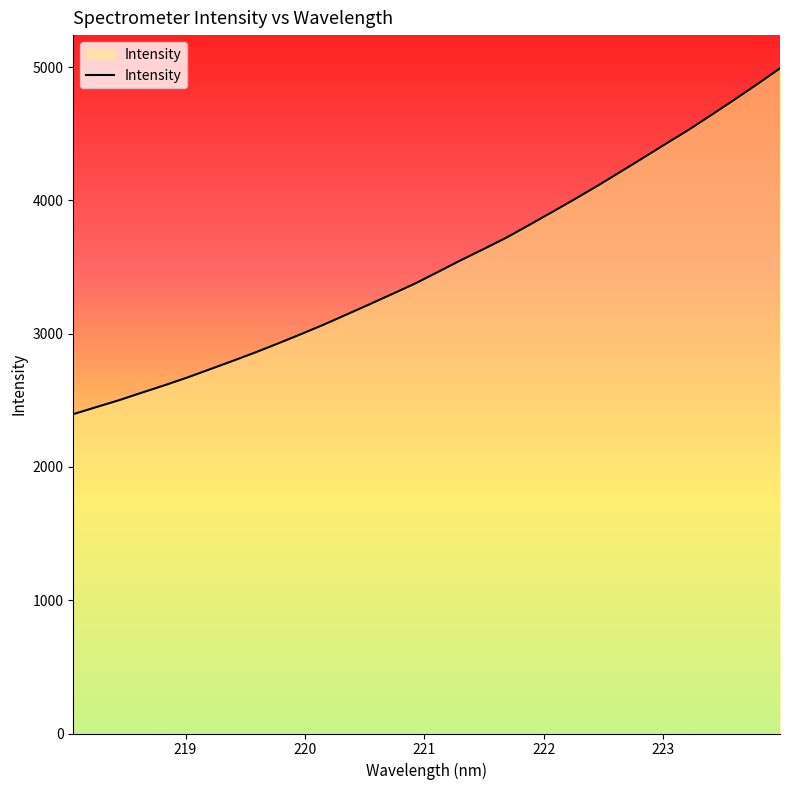

What is the smallest value displayed?

2396.2